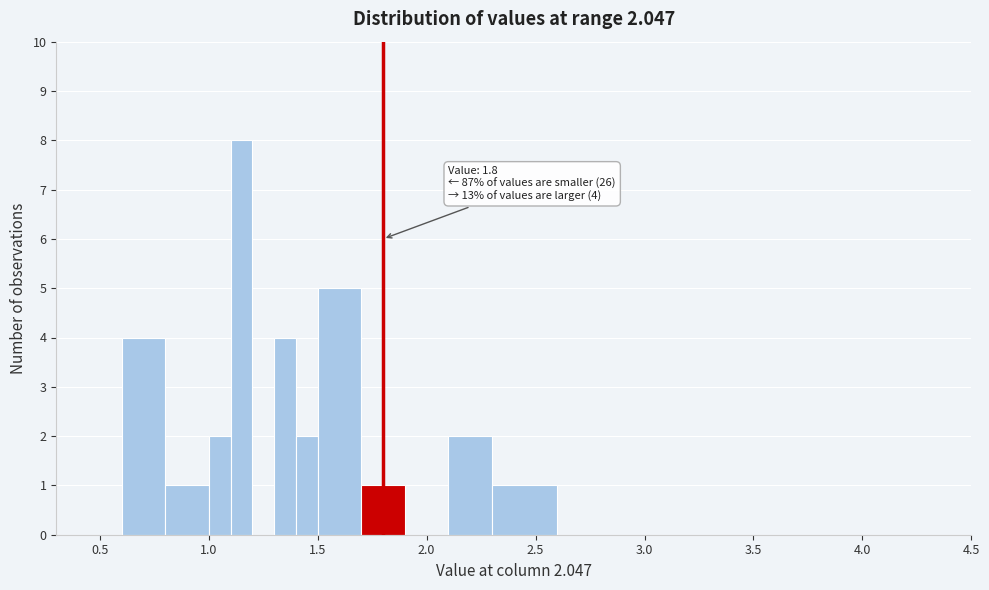

Around what value on the x-axis is the tallest bar? Give the approximate position of its centre, as read against the axis.

1.15